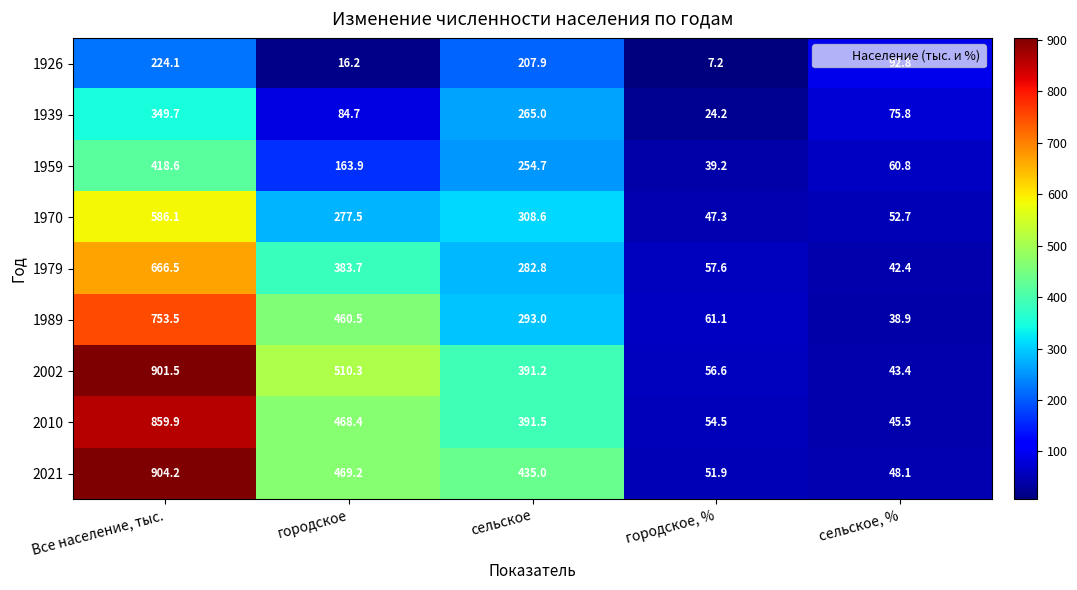

How many distinct data groups are displayed?

9